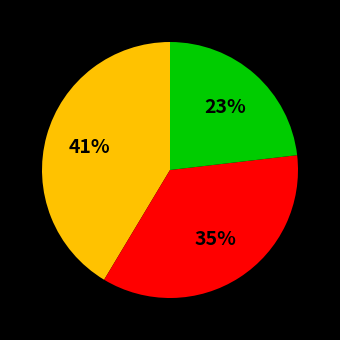

How many slices are in this pie chart?

3